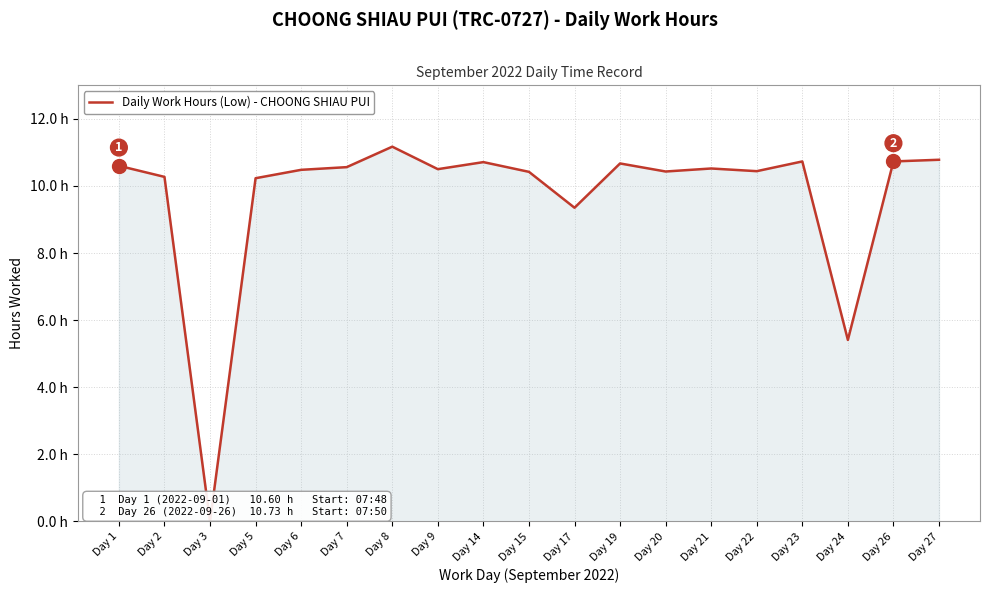

Approximately how many times larger is the value at Day 27 compared to Day 8?

1.0